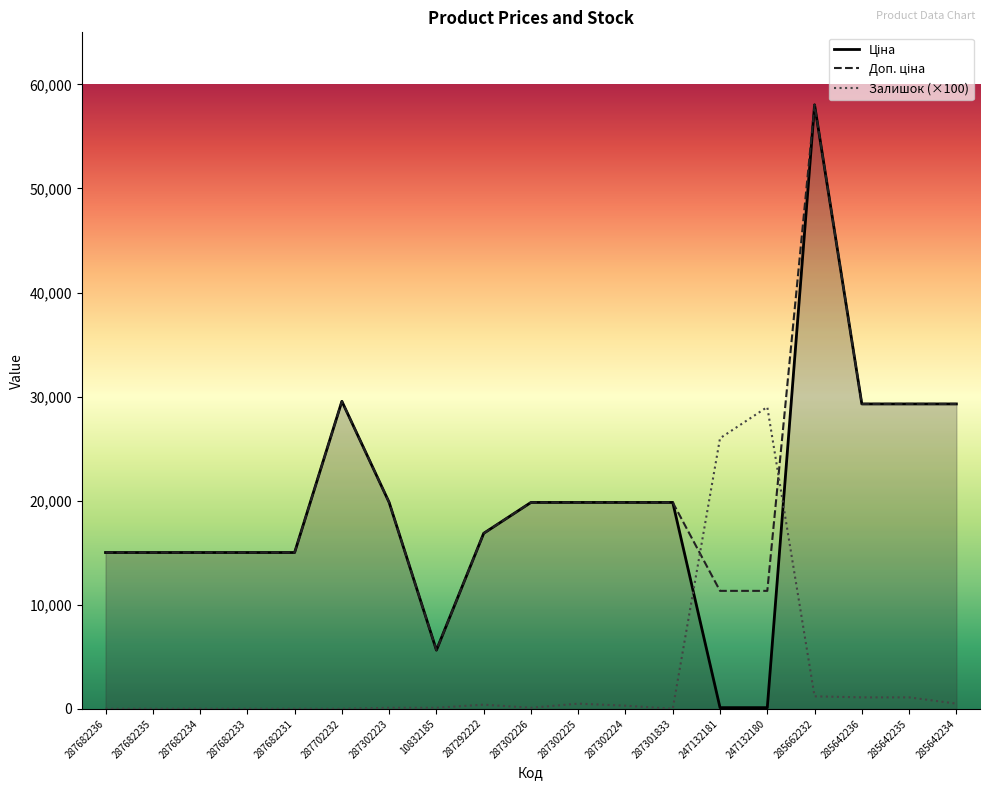

Which has a higher value, 287682236 or 287302226?

287302226